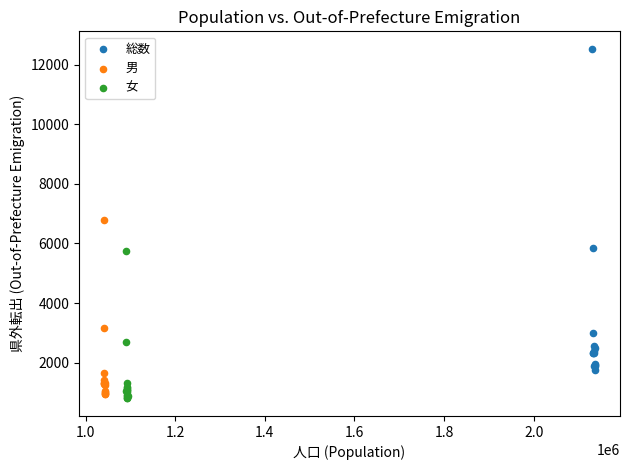

Which series contains the lowest Y value?

女